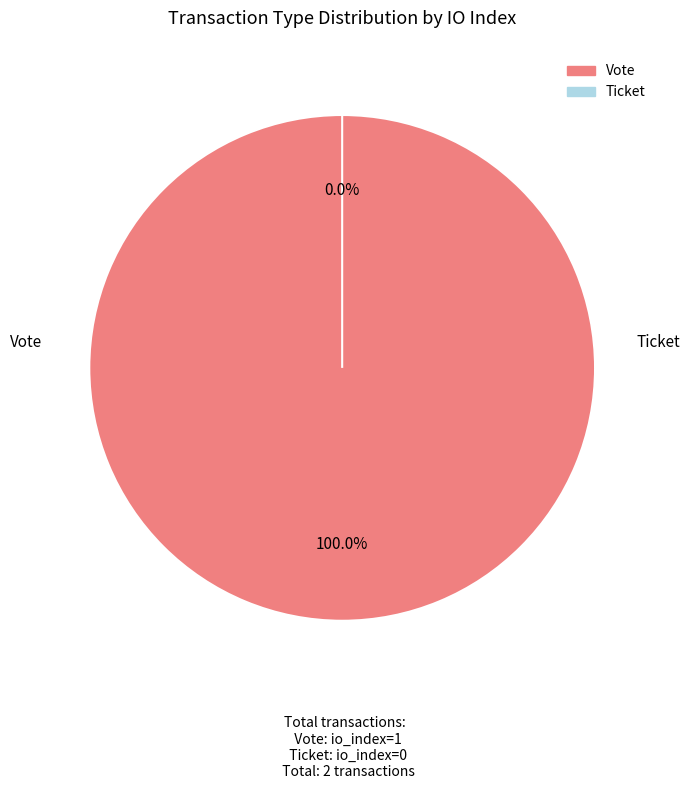

To the nearest percent, what percentage of the pie is Vote?

100%